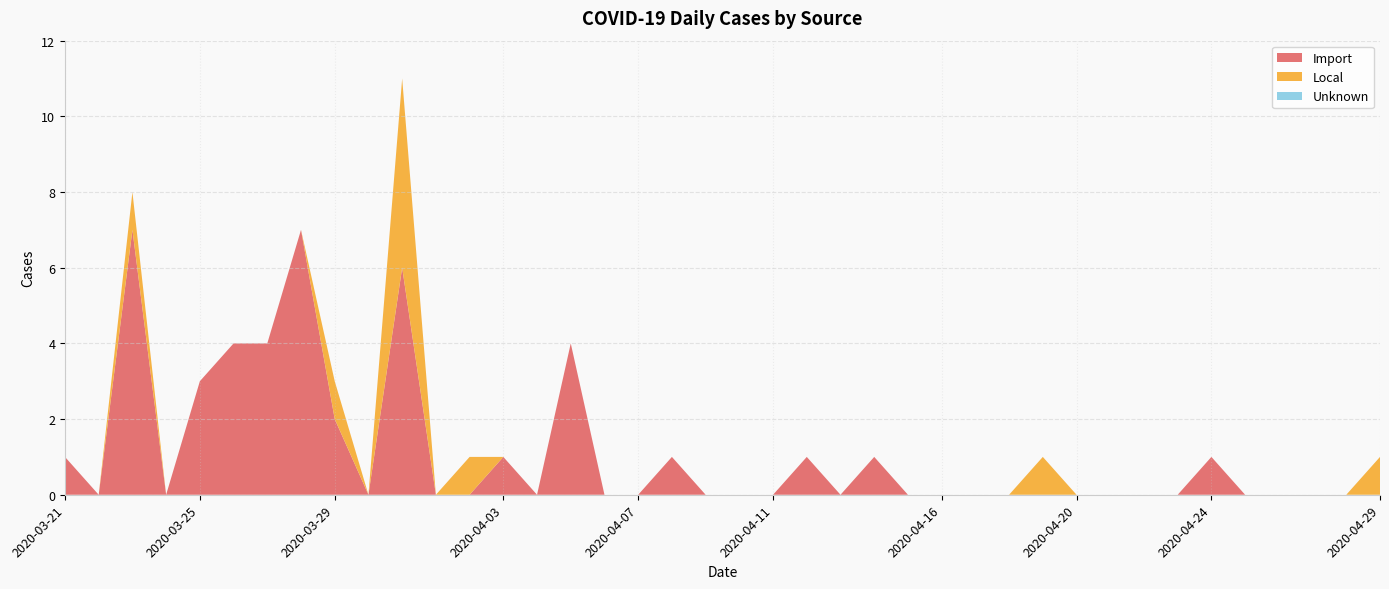

True or false: Unknown and Local intersect in this chart.

False